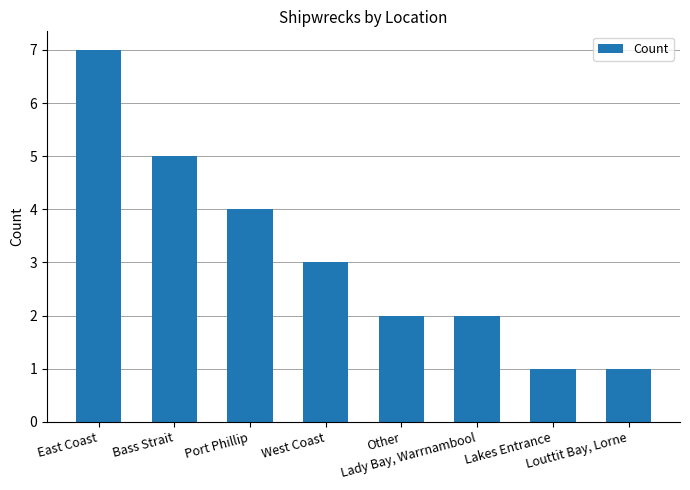

What is the sum of all values?

25